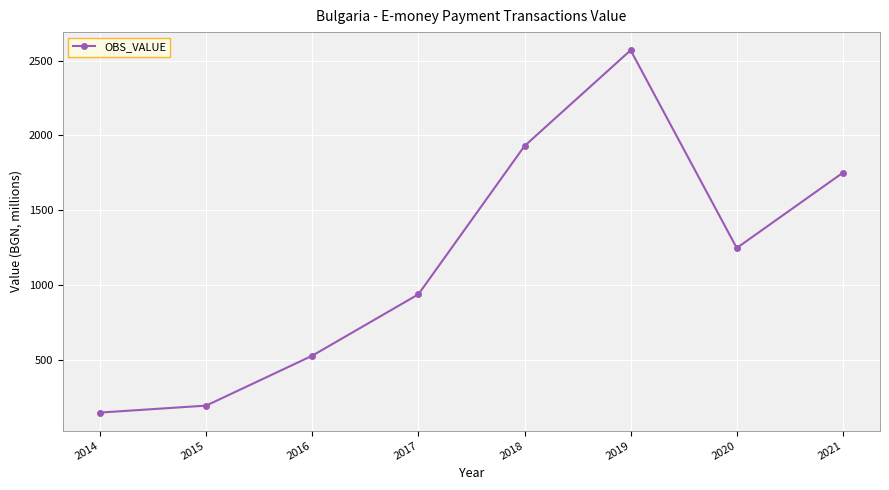

Read the value at 2019.

2568.9